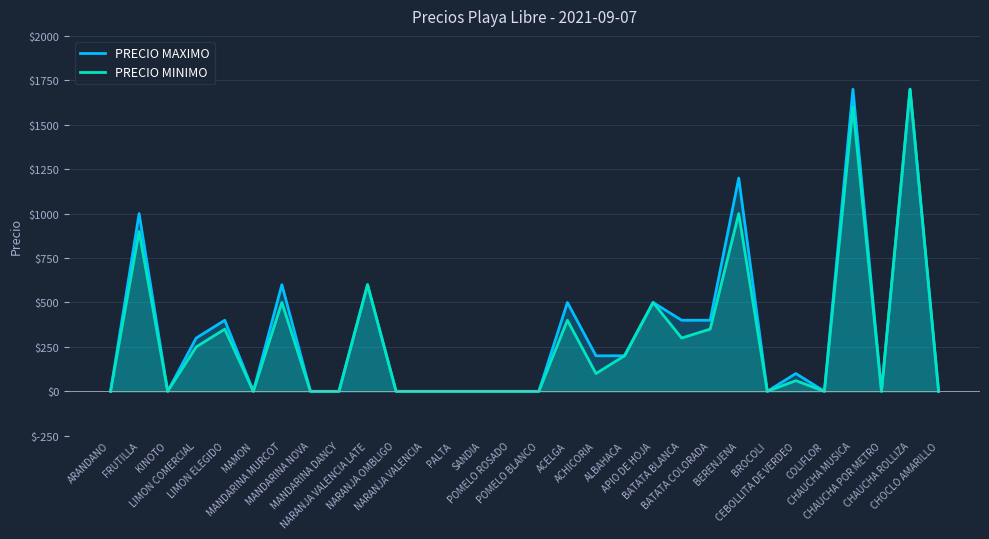

In PRECIO MAXIMO, how many points are higher than both neighbors (excluding endpoints)?

10